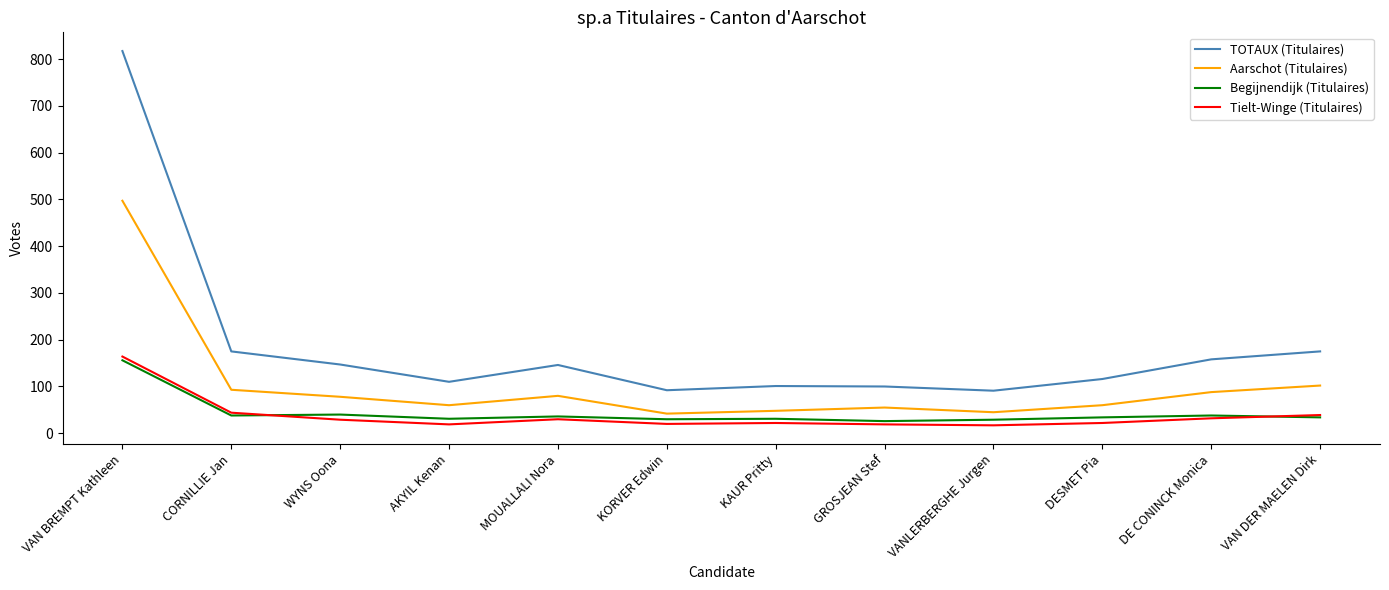

True or false: TOTAUX (Titulaires) has more than 2 interior local peaks.

False